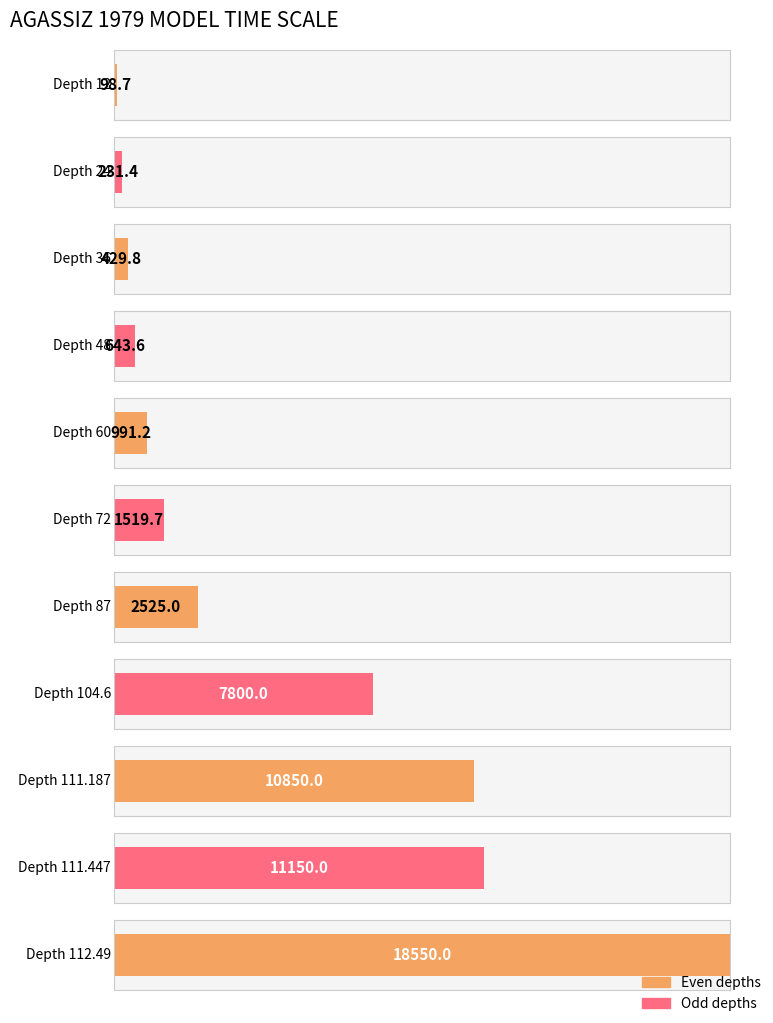

Are the bars horizontal?

Yes